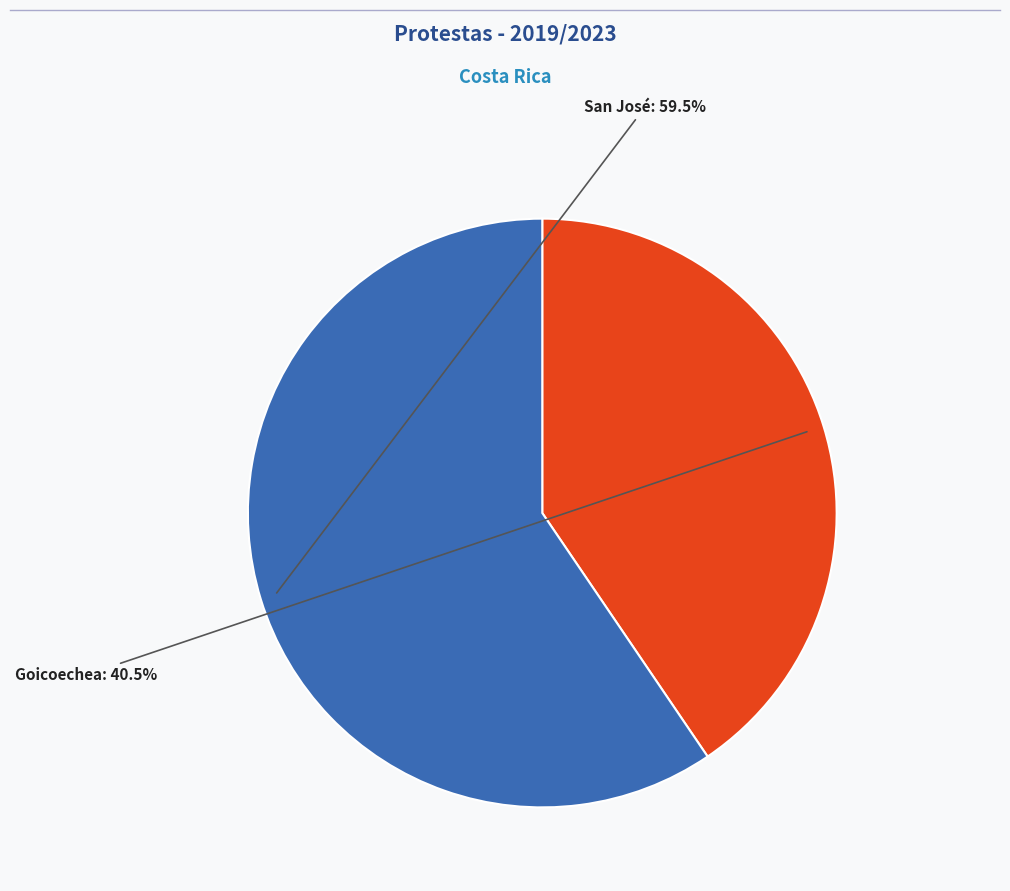

Is there a majority slice in this chart?

Yes